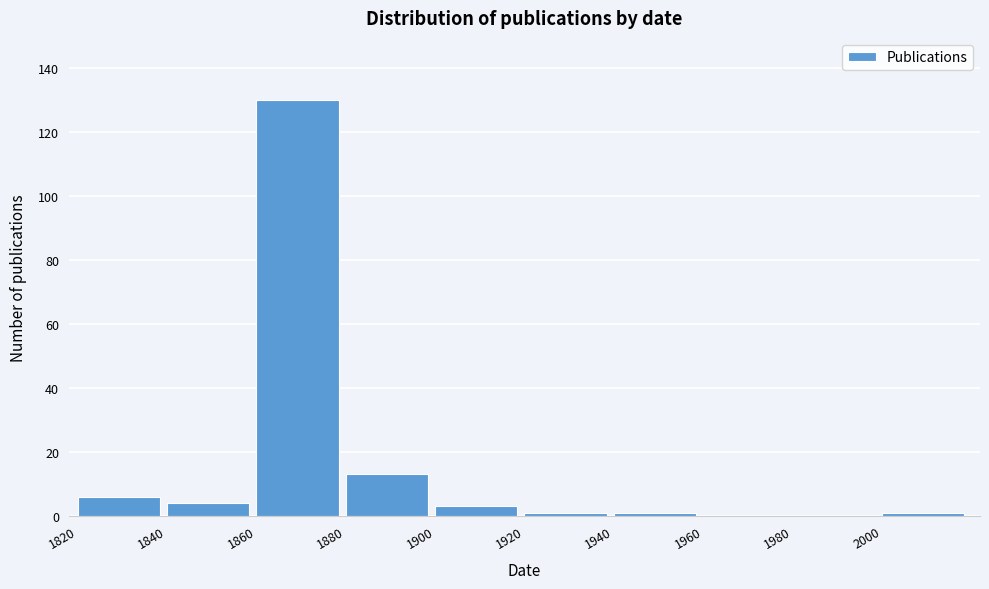

Reading left to right, transcribe this chart: for each bar, give the range it covers on the x-axis and its height. The values are not printed on the chart, so give them approximately, as read against the axis.

1820 to 1840: 6
1840 to 1860: 4
1860 to 1880: 130
1880 to 1900: 14
1900 to 1920: 4
1920 to 1940: under 2
1940 to 1960: under 2
1960 to 1980: 0
1980 to 2000: 0
2000 to 2020: under 2